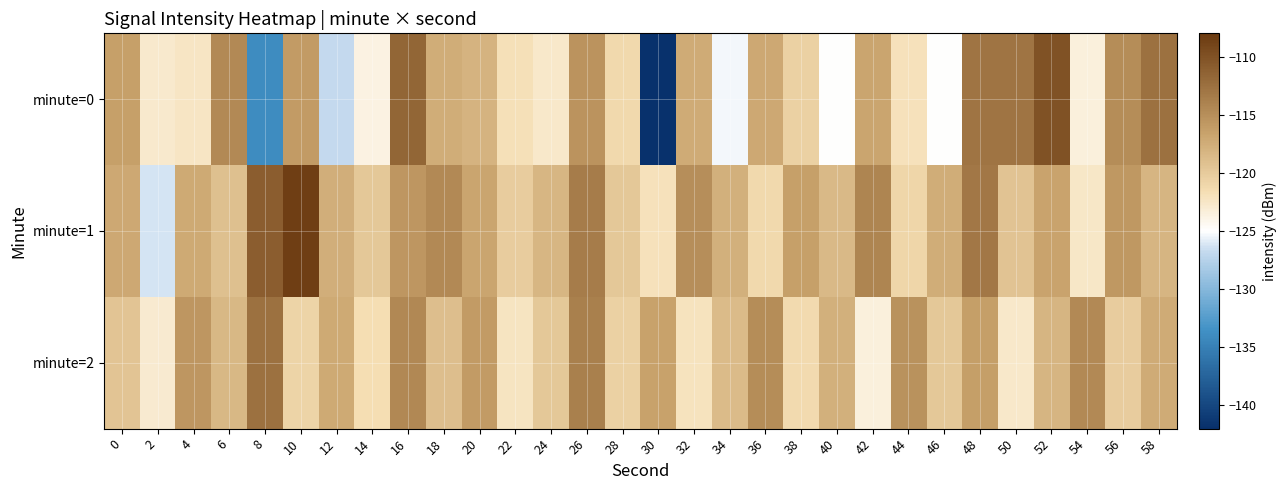

Which series has the largest range (max minus min)?

minute=0